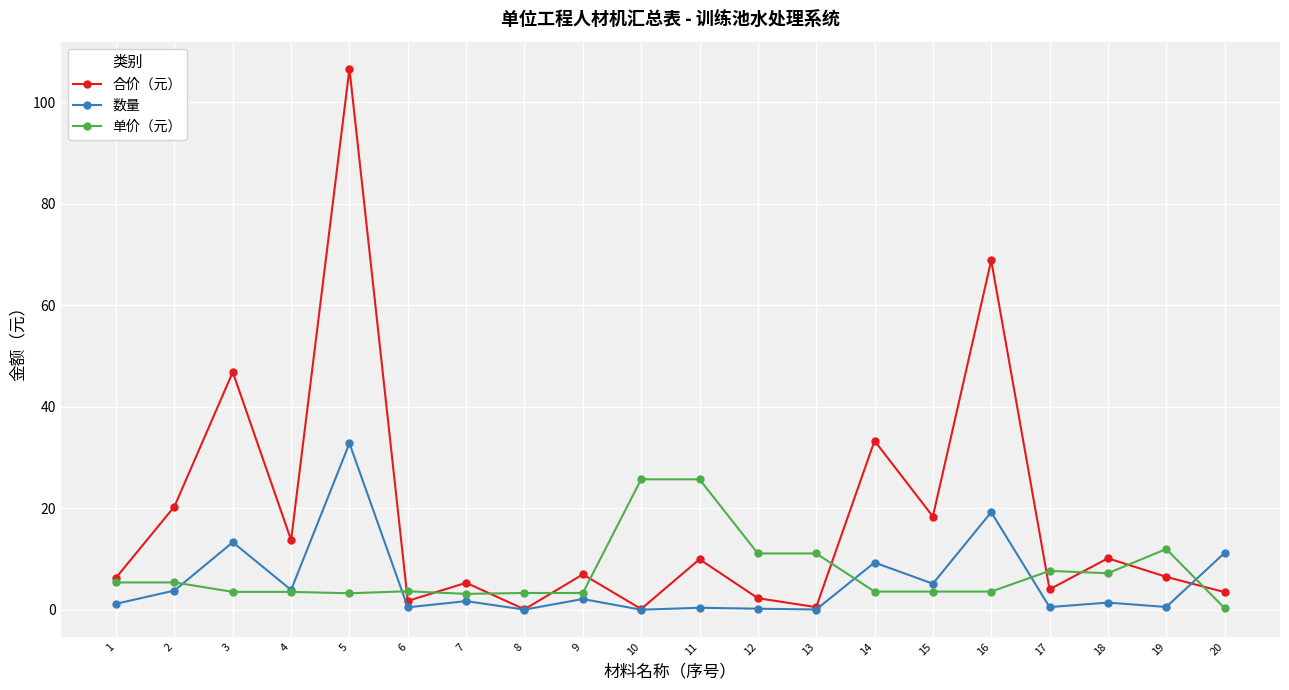

Is the value of 合价（元） at 3 greater than the value of 单价（元） at 5?

Yes